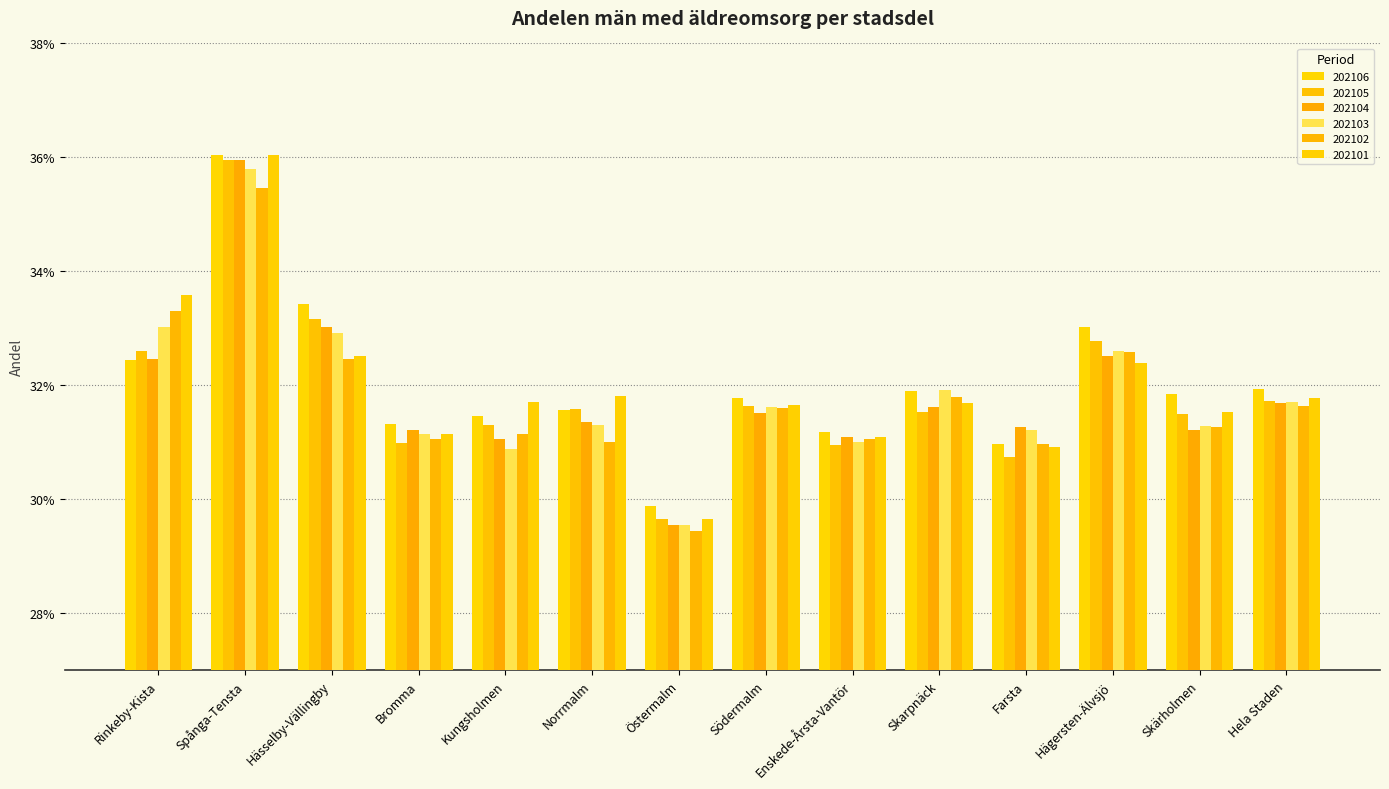

Reading left to right, list all the values displayed in this chart.

202106: 0.3	0.4	0.3	0.3	0.3	0.3	0.3	0.3	0.3	0.3	0.3	0.3	0.3	0.3
202105: 0.3	0.4	0.3	0.3	0.3	0.3	0.3	0.3	0.3	0.3	0.3	0.3	0.3	0.3
202104: 0.3	0.4	0.3	0.3	0.3	0.3	0.3	0.3	0.3	0.3	0.3	0.3	0.3	0.3
202103: 0.3	0.4	0.3	0.3	0.3	0.3	0.3	0.3	0.3	0.3	0.3	0.3	0.3	0.3
202102: 0.3	0.4	0.3	0.3	0.3	0.3	0.3	0.3	0.3	0.3	0.3	0.3	0.3	0.3
202101: 0.3	0.4	0.3	0.3	0.3	0.3	0.3	0.3	0.3	0.3	0.3	0.3	0.3	0.3